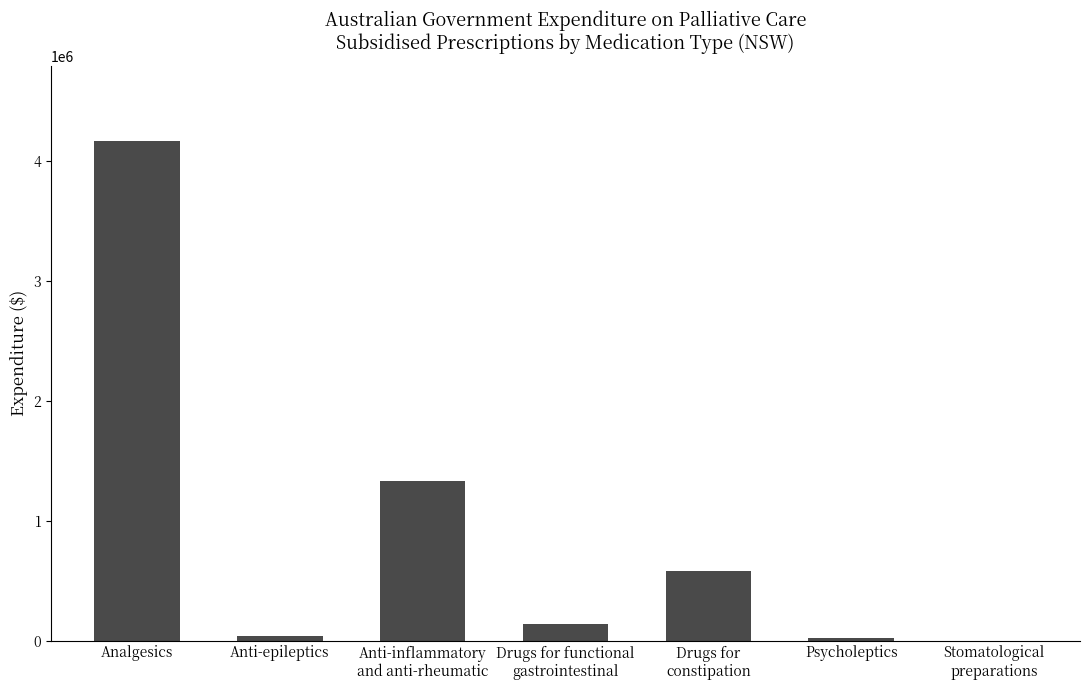

What is the maximum value shown in the chart?

4166841.1